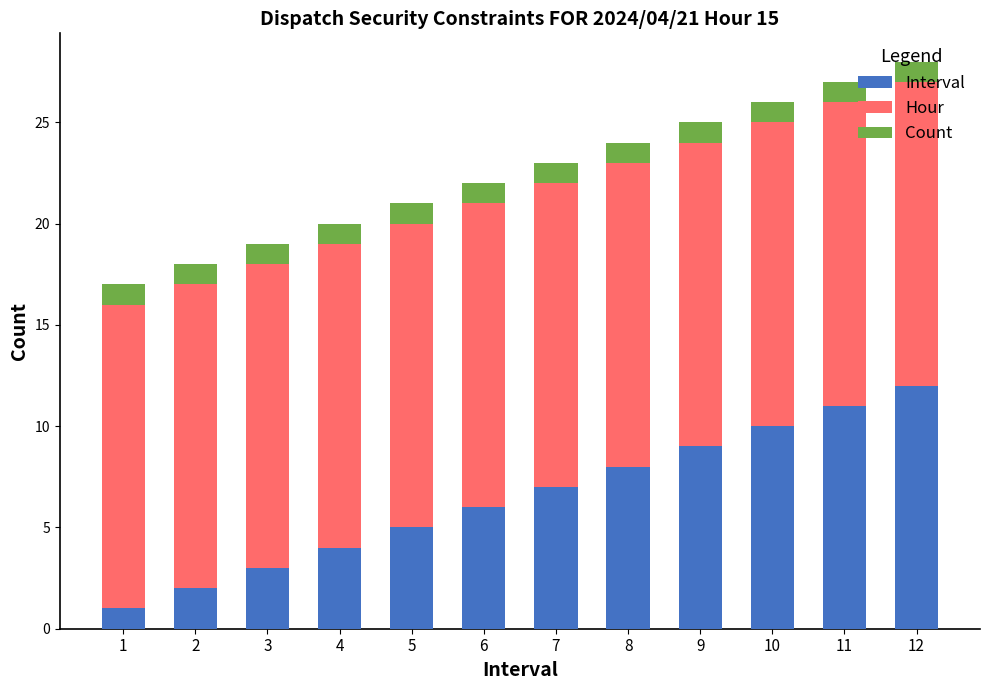

True or false: Interval has a value of 4 at 4.

True